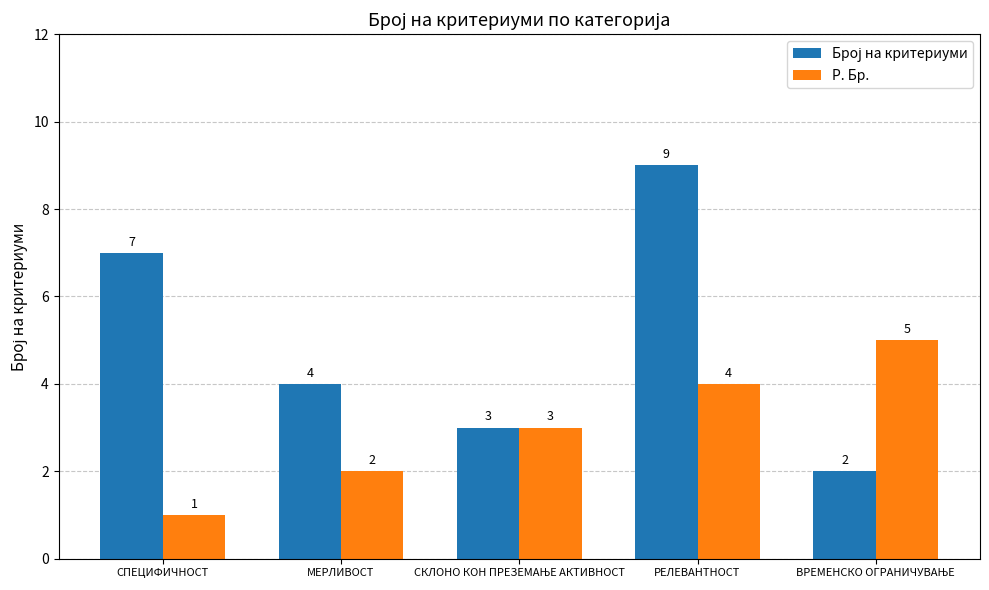

The value of Р. Бр. at РЕЛЕВАНТНОСТ is 6. True or false?

False